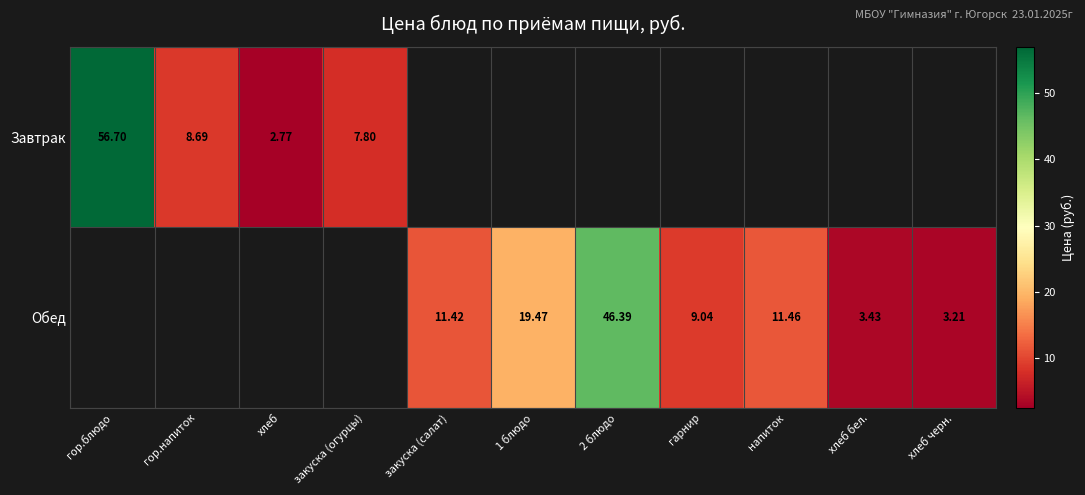

Between гарнир and хлеб бел., which is larger?

гарнир